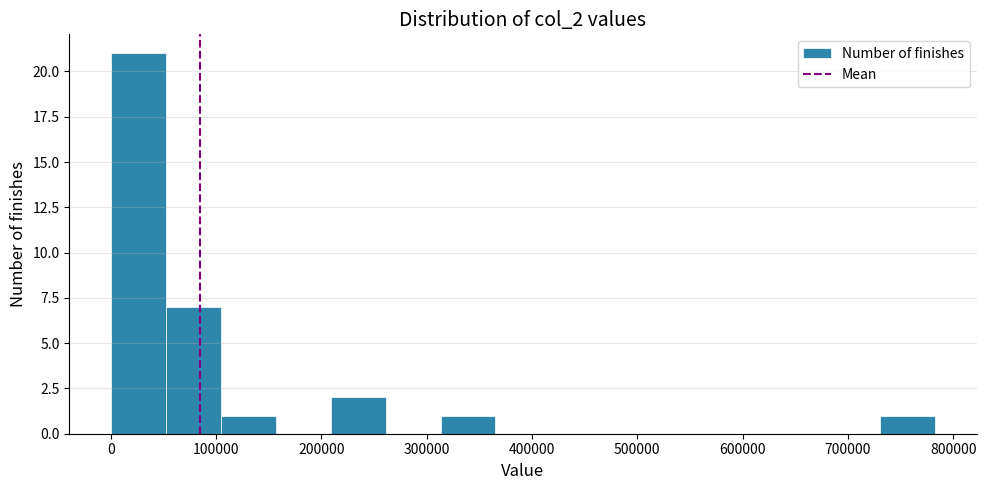

Reading left to right, transcribe this chart: for each bar, give the range it covers on the x-axis and its height. Neither the bar edges nor the heights are printed on the chart, so give them approximately, as read against the axes.

0 to 50000: 21
50000 to 100000: 7
100000 to 160000: 1
160000 to 210000: 0
210000 to 260000: 2
260000 to 310000: 0
310000 to 370000: 1
370000 to 420000: 0
420000 to 470000: 0
470000 to 520000: 0
520000 to 570000: 0
570000 to 630000: 0
630000 to 680000: 0
680000 to 730000: 0
730000 to 780000: 1